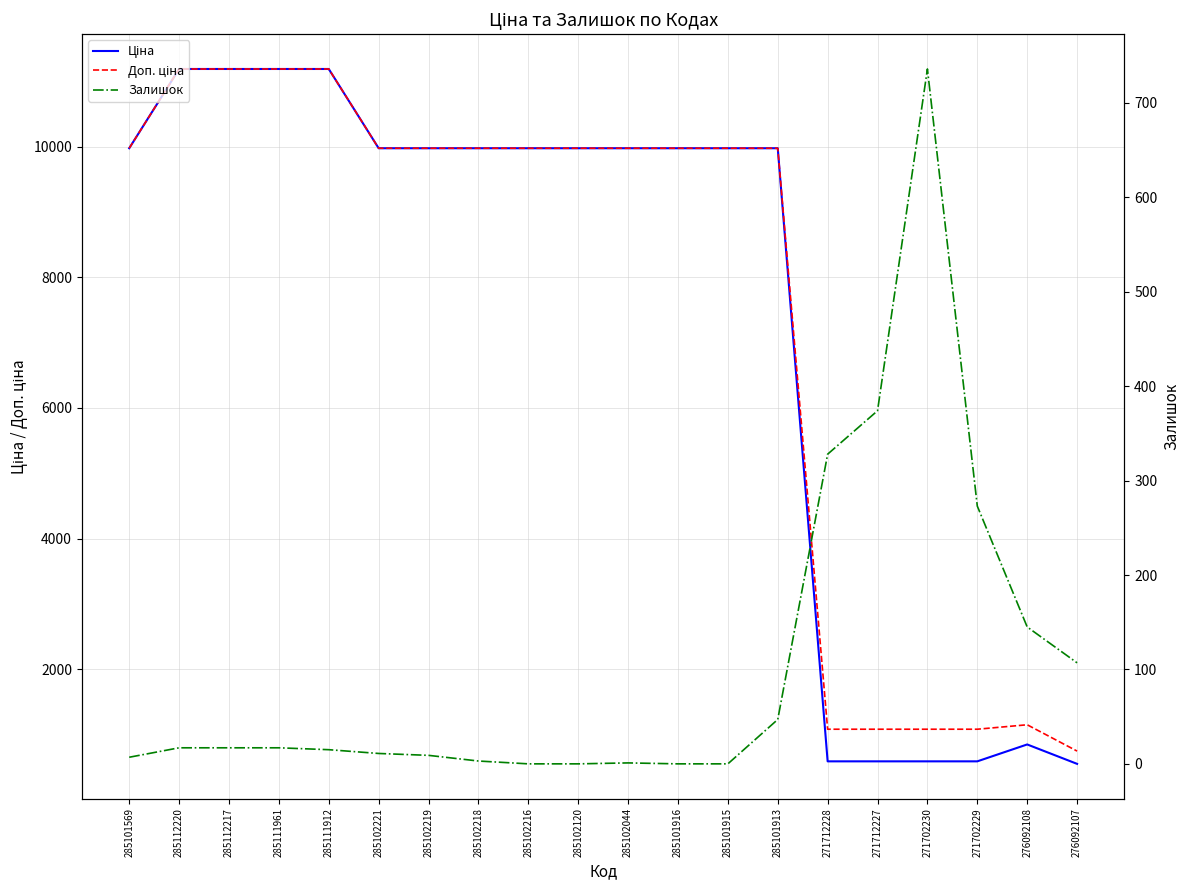

At 285102221, list the series in order from largest to smallest.

Ціна, Доп. ціна, Залишок